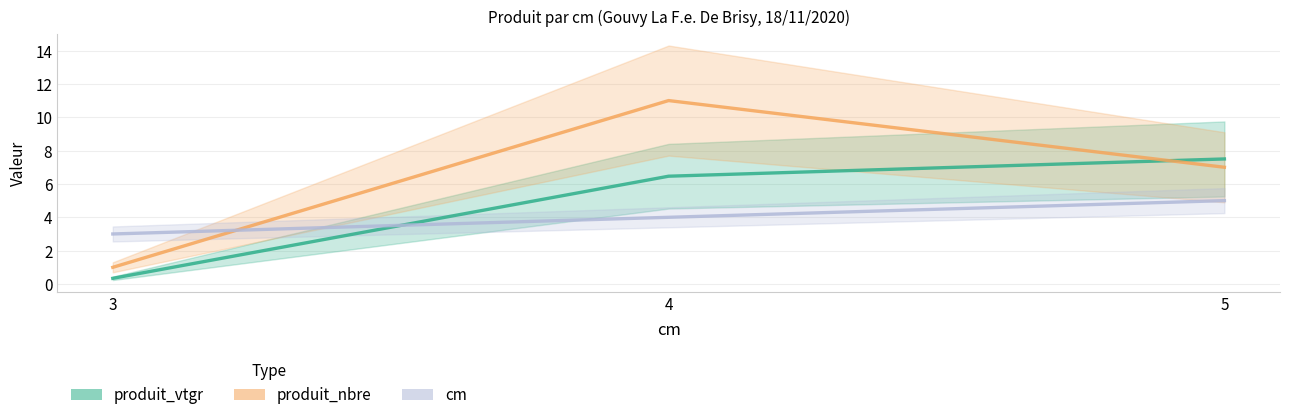

What is the total value across all series at 4?

21.5